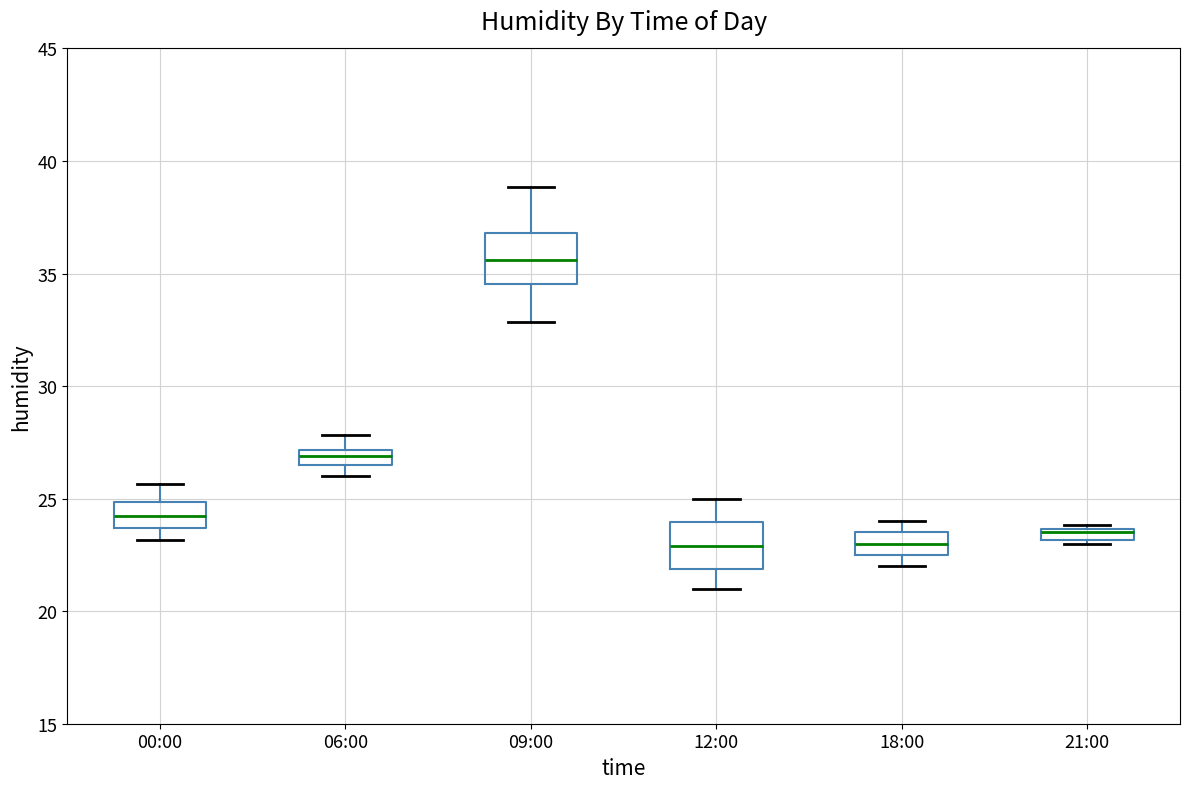

Where does the median line of the box for 18:00 sit on the y-axis? The values are not printed on the chart, so give them approximately, as read against the axis.

23.0